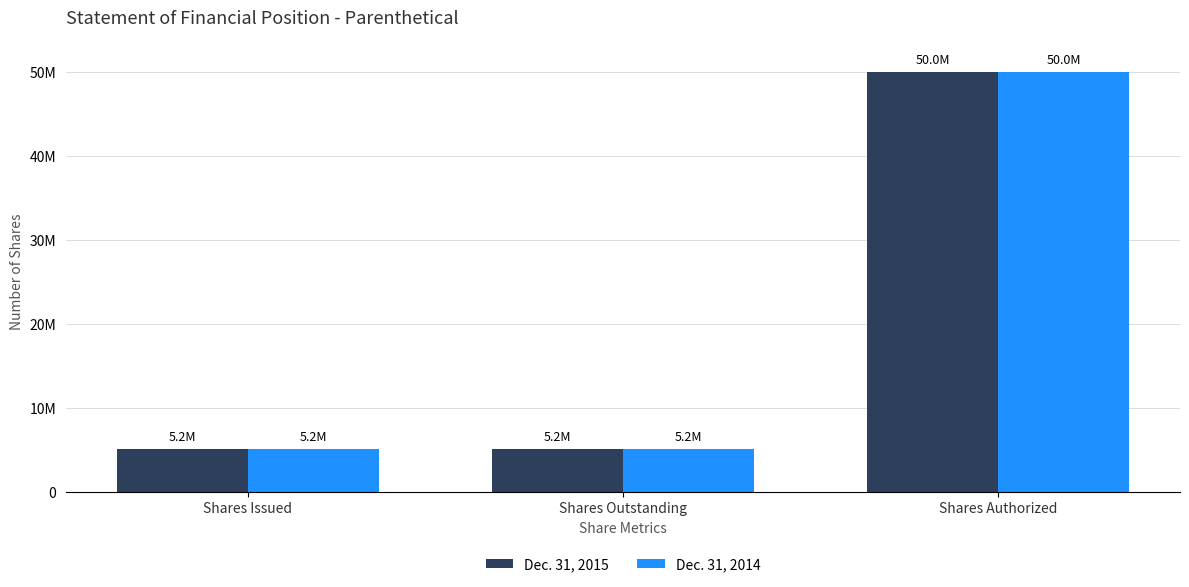

Is the value of Dec. 31, 2015 at Shares Authorized greater than the value of Dec. 31, 2014 at Shares Issued?

Yes